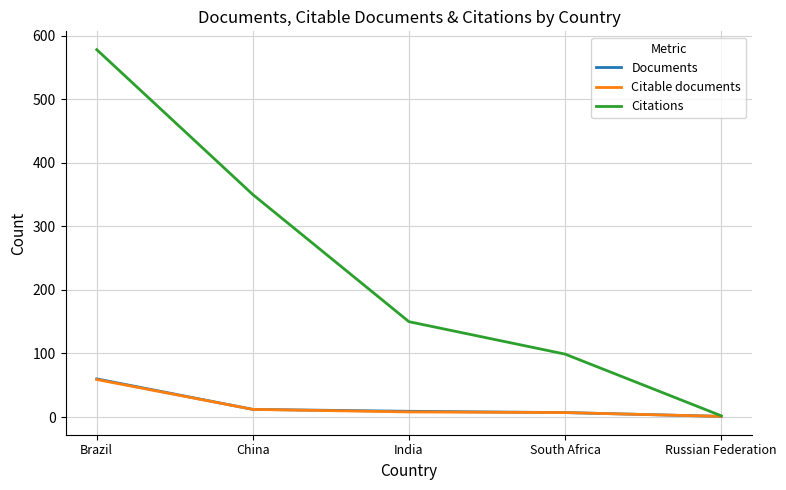

At which category is the sum across all series the highest?

Brazil